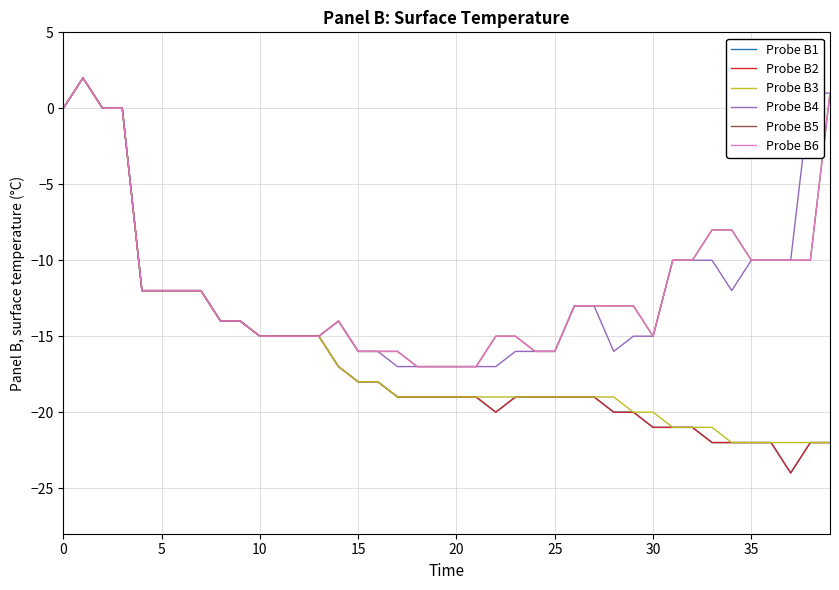

At which category does Probe B2 reach its first local valley?

22